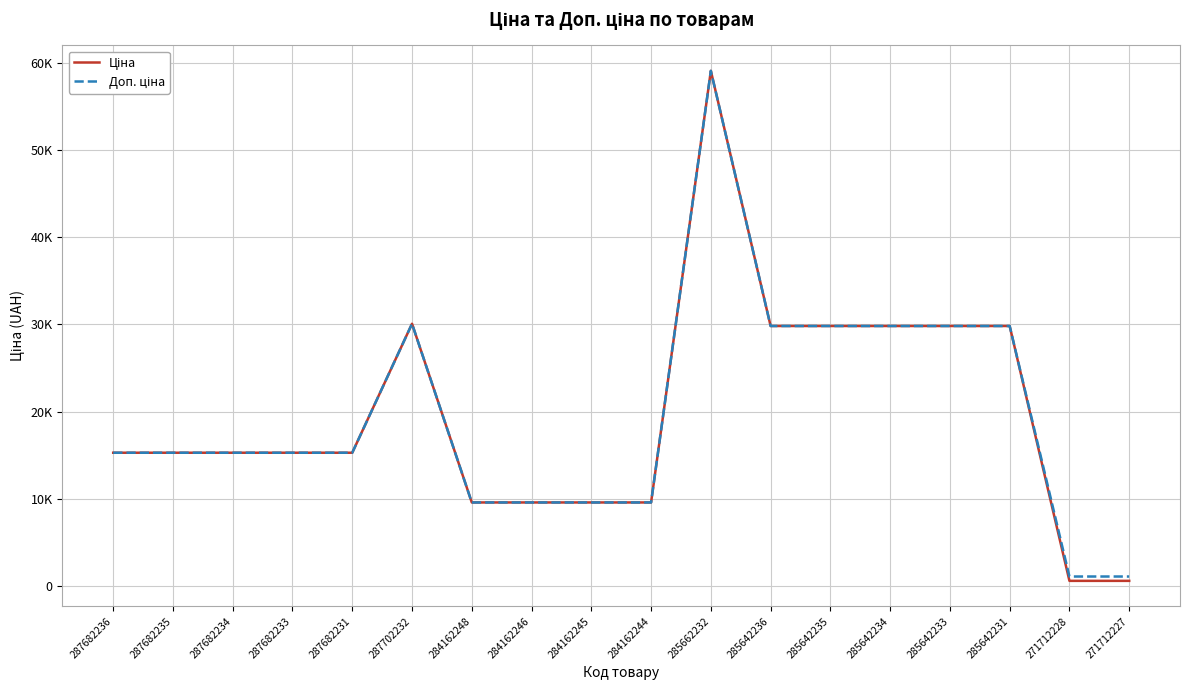

Is this an area chart (filled region under the line)?

No